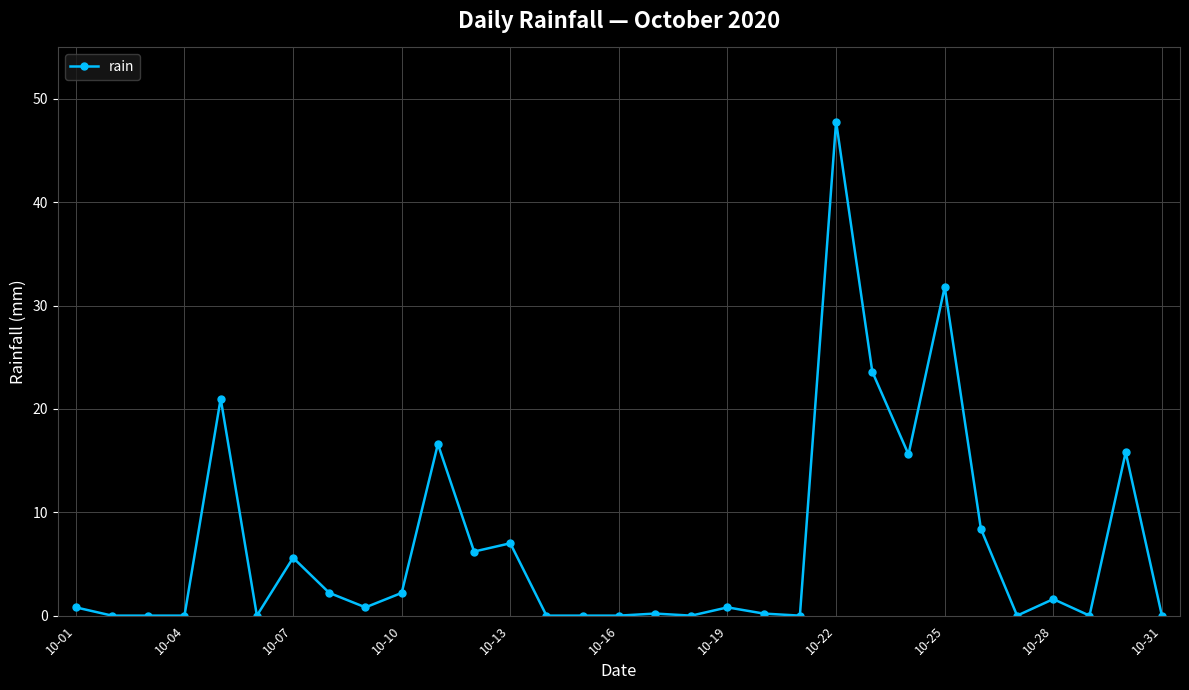

What is the maximum value shown in the chart?

47.8